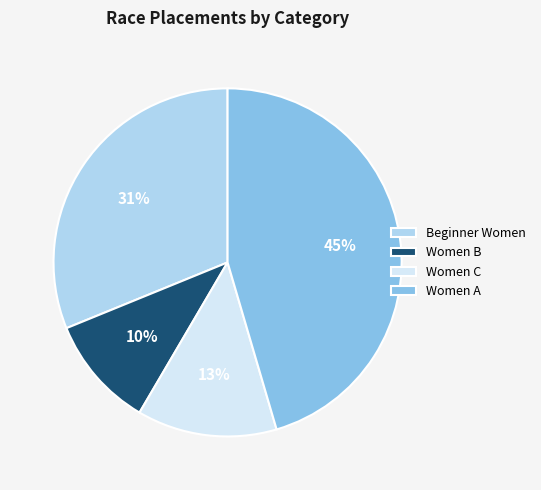

Does Women C account for over 50% of the chart?

No